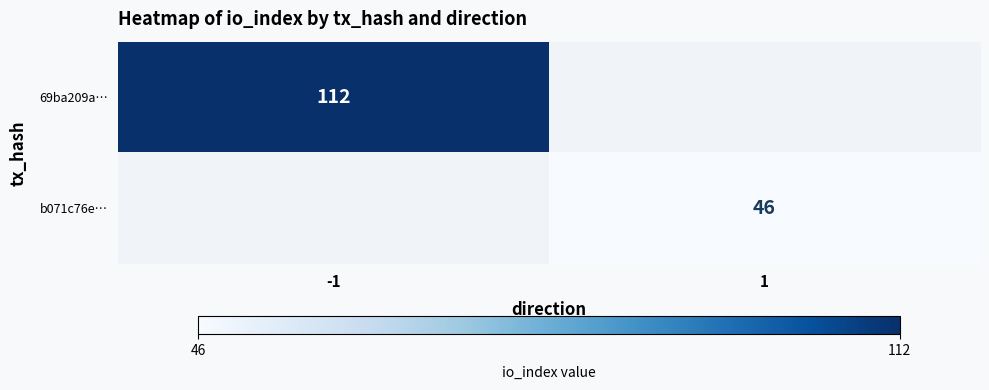

At how many categories does at least one series exceed 69?

1